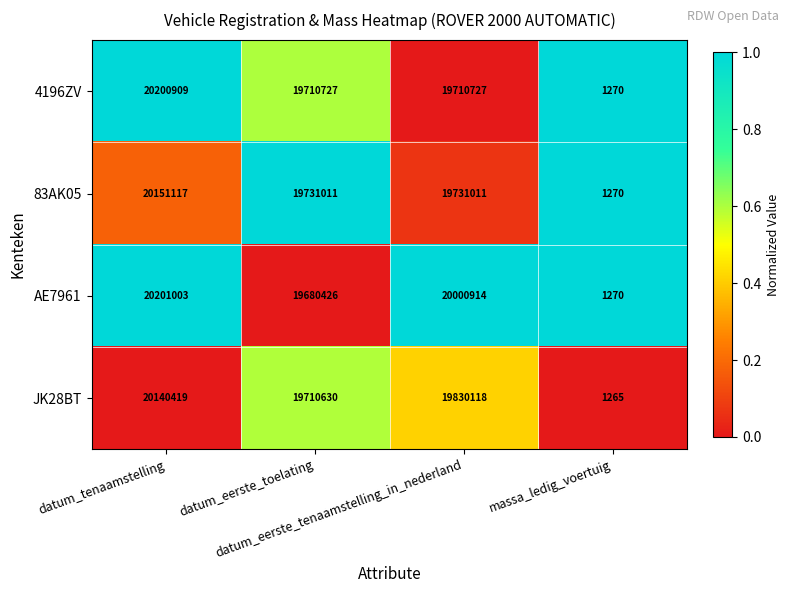

What is the smallest value displayed?

1265